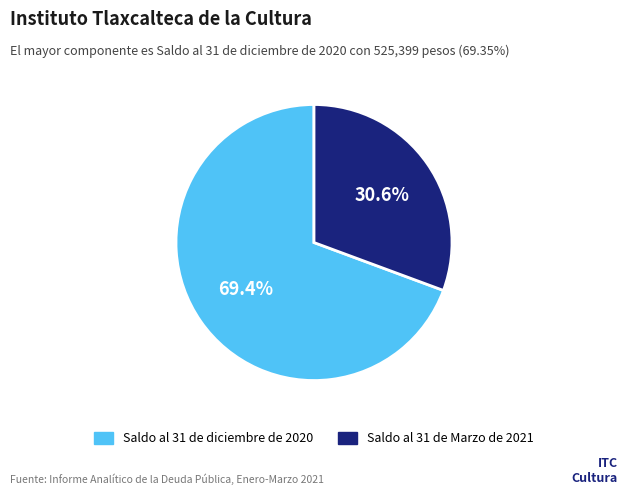

Count the number of slices in the pie.

2